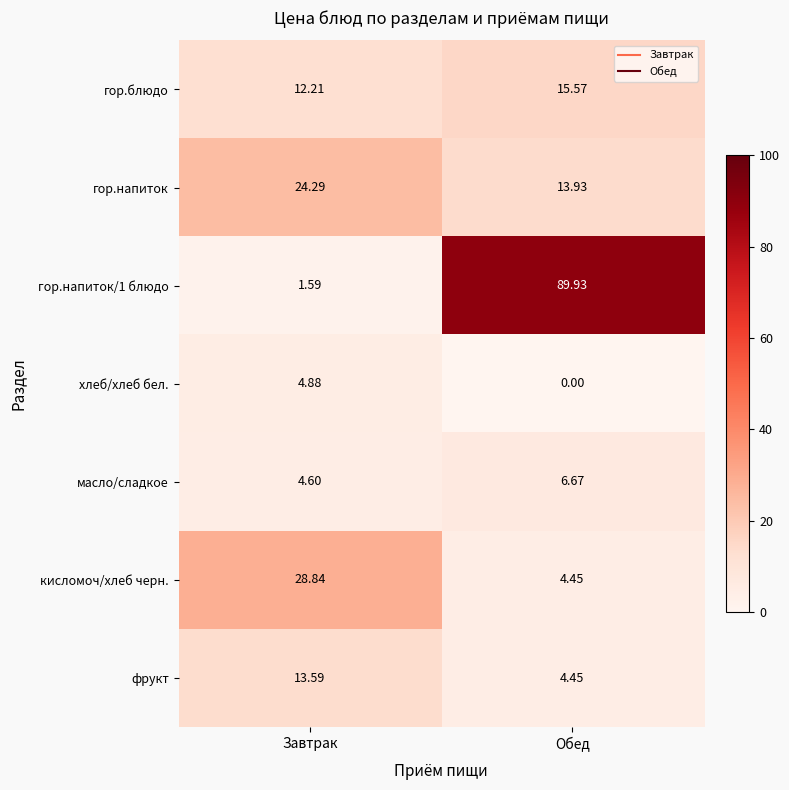

What is the total value across all series at Обед?

135.0